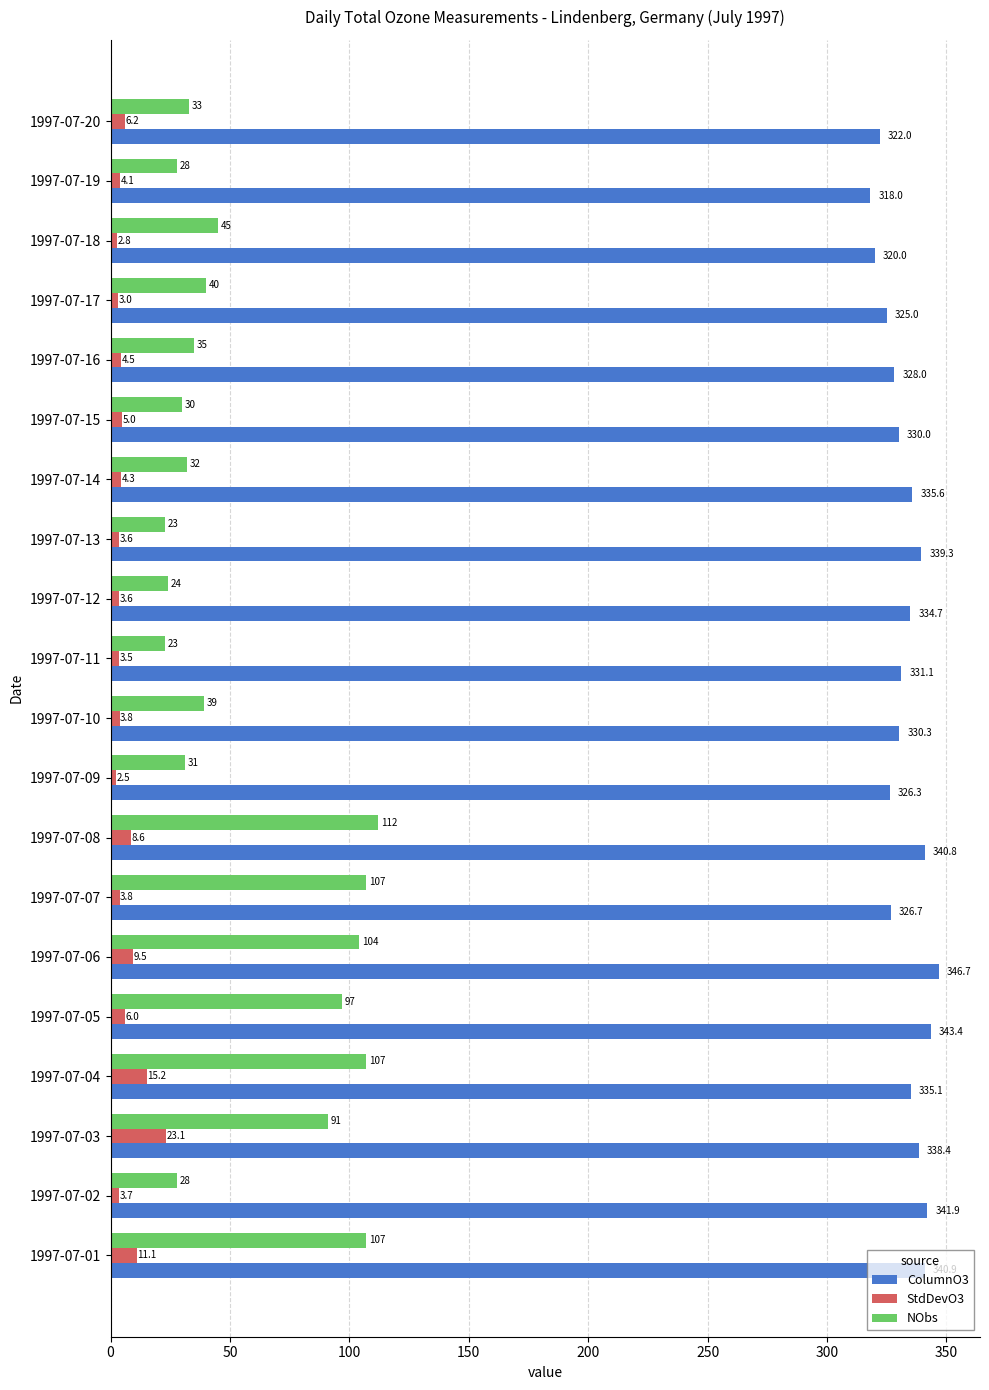

What is the difference between the maximum and minimum values in the ColumnO3 series?

28.7